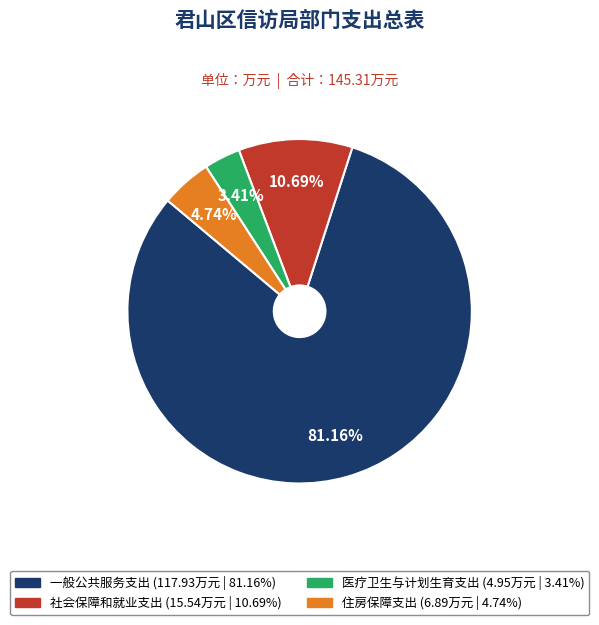

How many slices are in this pie chart?

4